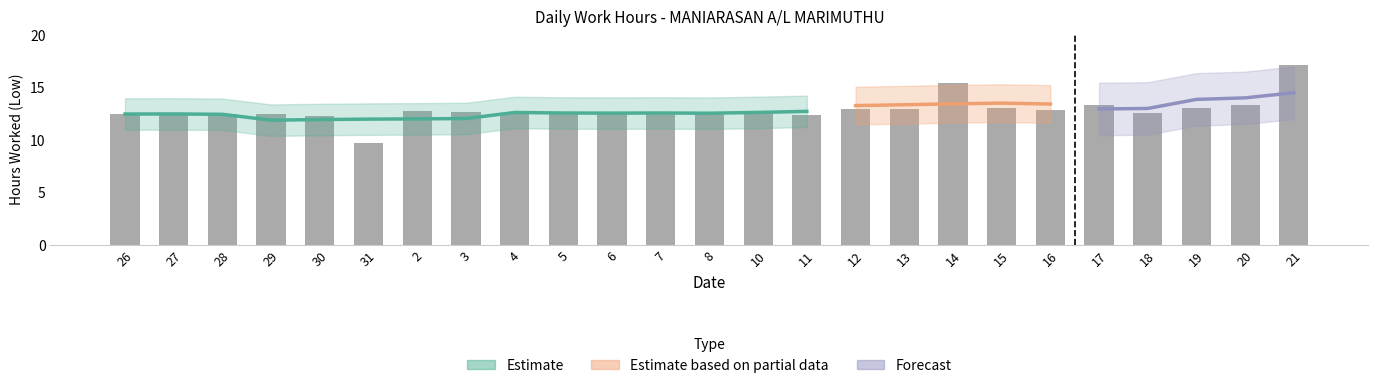

Where does the data first go above 12?

26